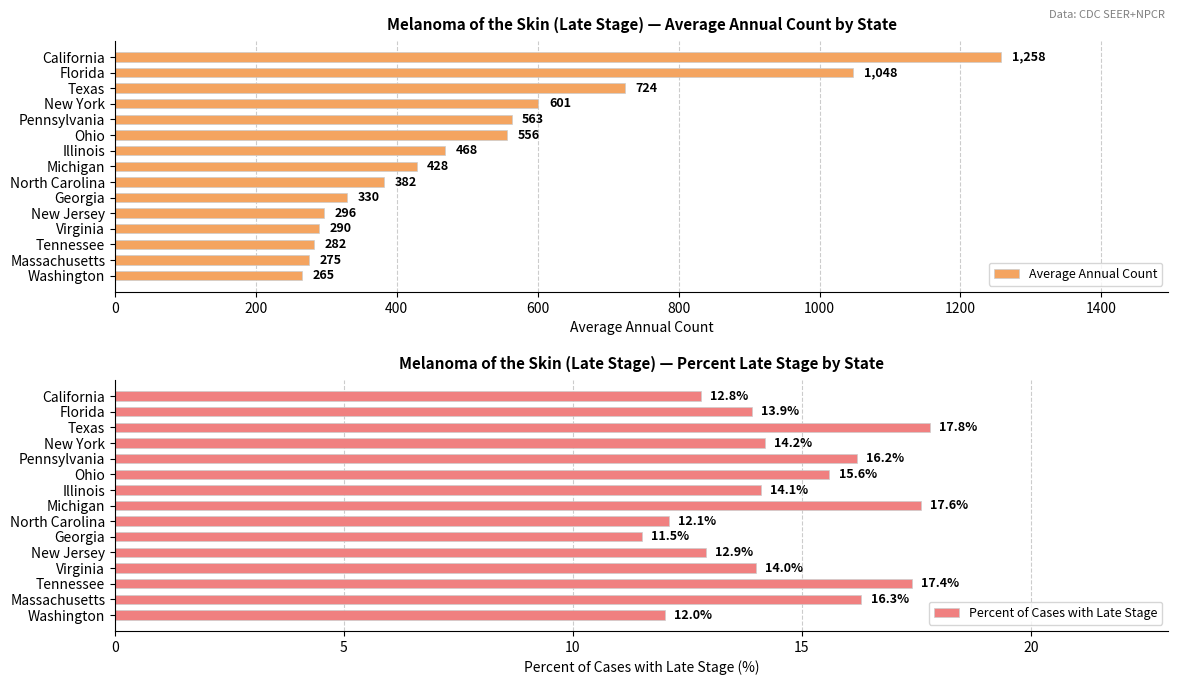

Rank the categories by Average Annual Count value from lowest to highest.

Washington, Massachusetts, Tennessee, Virginia, New Jersey, Georgia, North Carolina, Michigan, Illinois, Ohio, Pennsylvania, New York, Texas, Florida, California